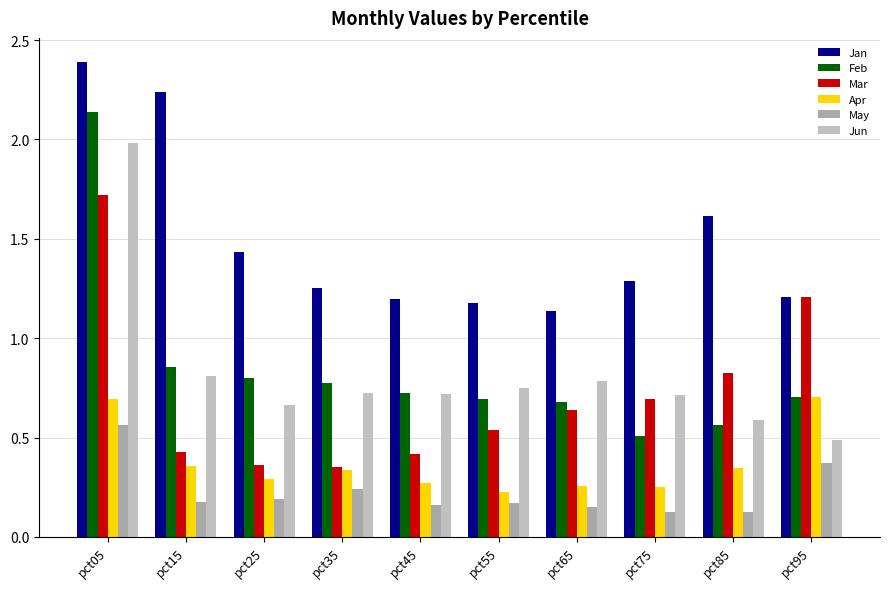

What is the value of the Jun bar at the 10th from the left?

0.5